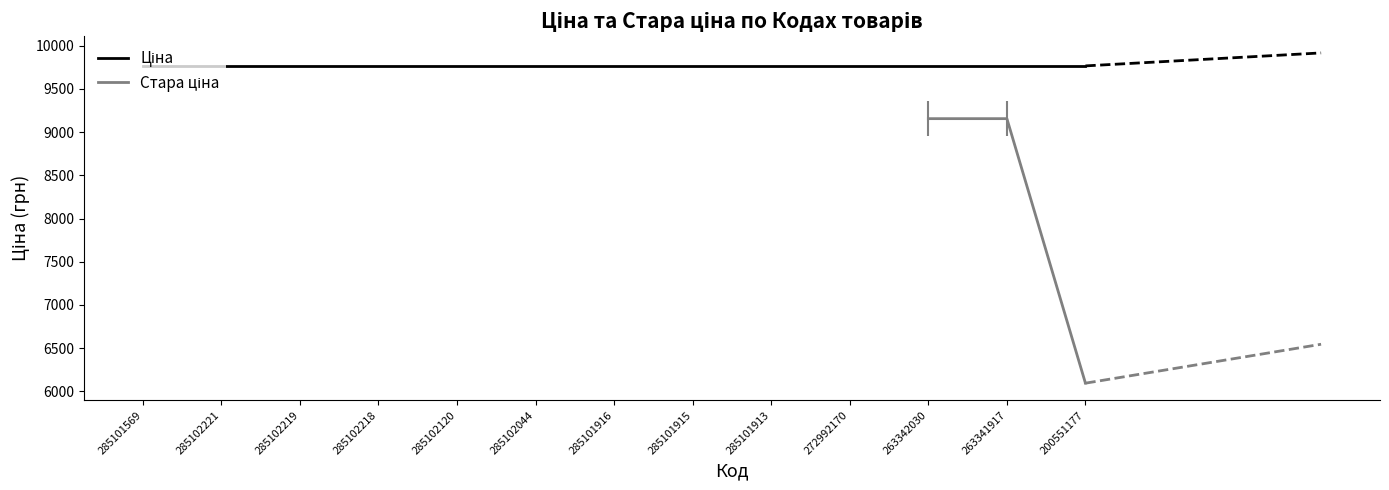

What is the label of the 5th point from the right?

285101913